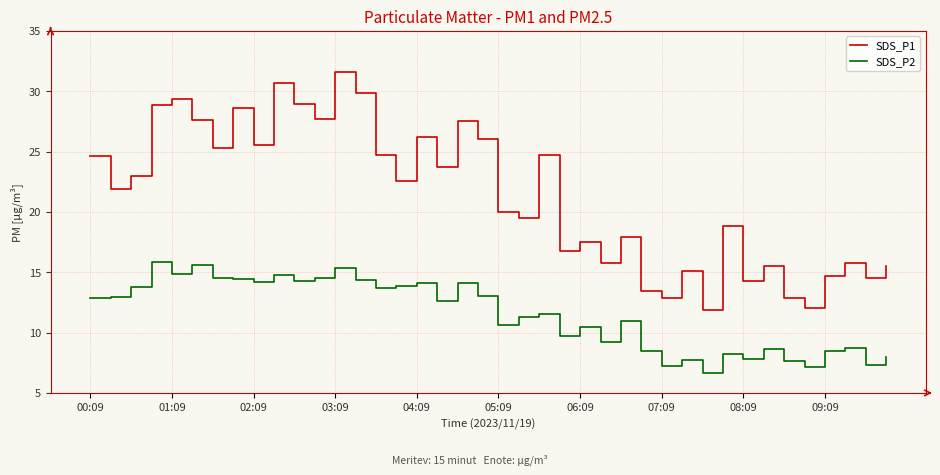

Which series has the largest total across all categories?

SDS_P1